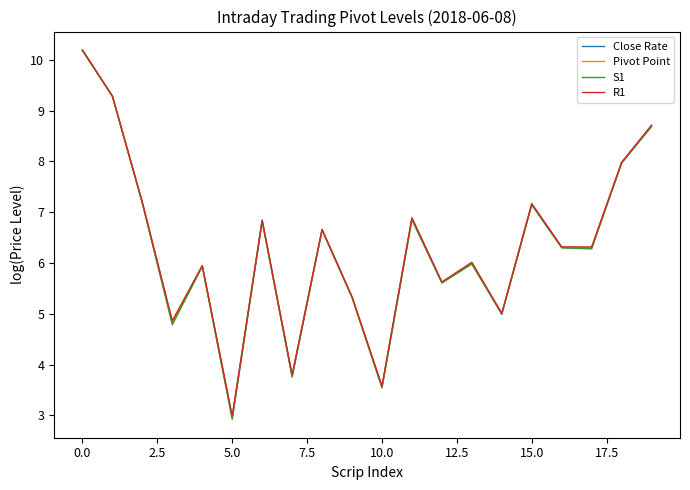

What is the minimum value for S1?

2.9